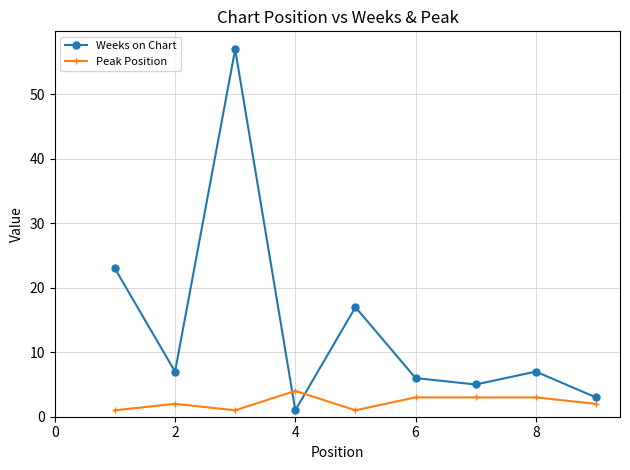

True or false: Weeks on Chart has more than 2 interior local peaks.

True